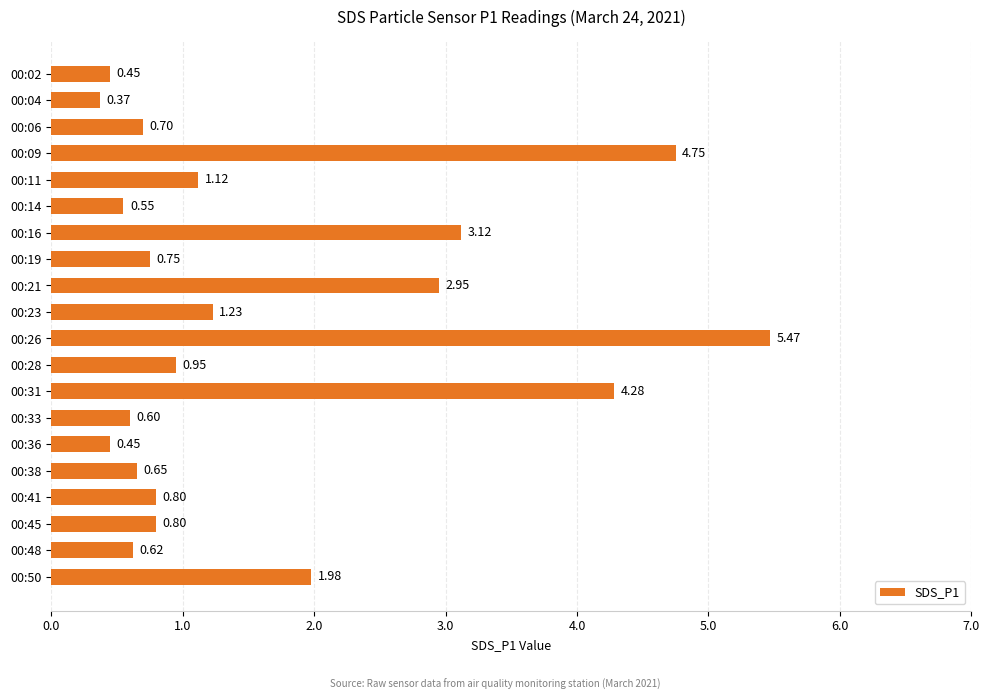

What is the change in value from 00:21 to 00:26?

+2.5